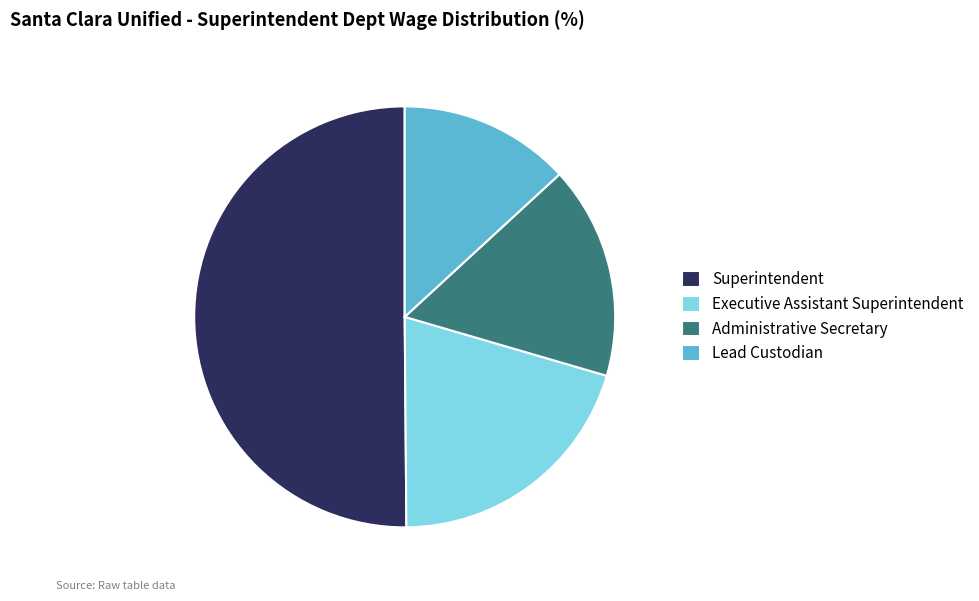

Which category accounts for the majority?

Superintendent